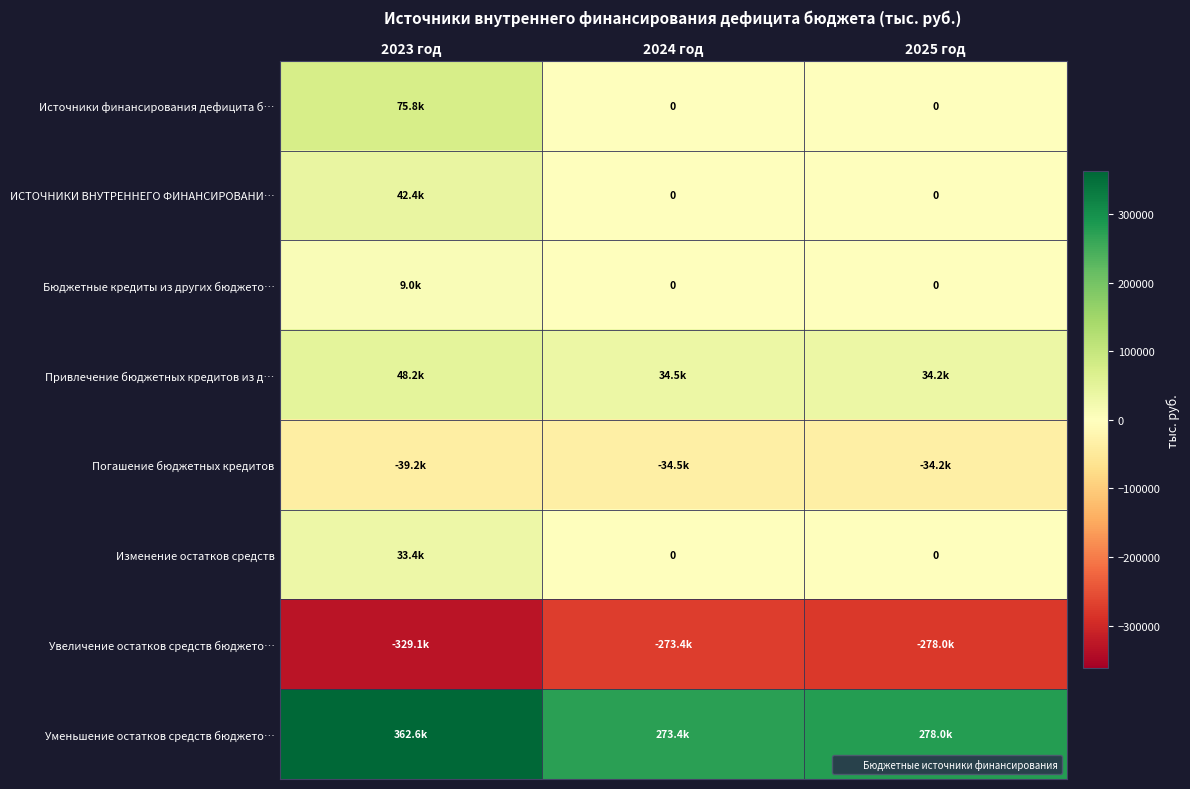

Where does the Погашение бюджетных кредитов series first go above -34451?

2025 год